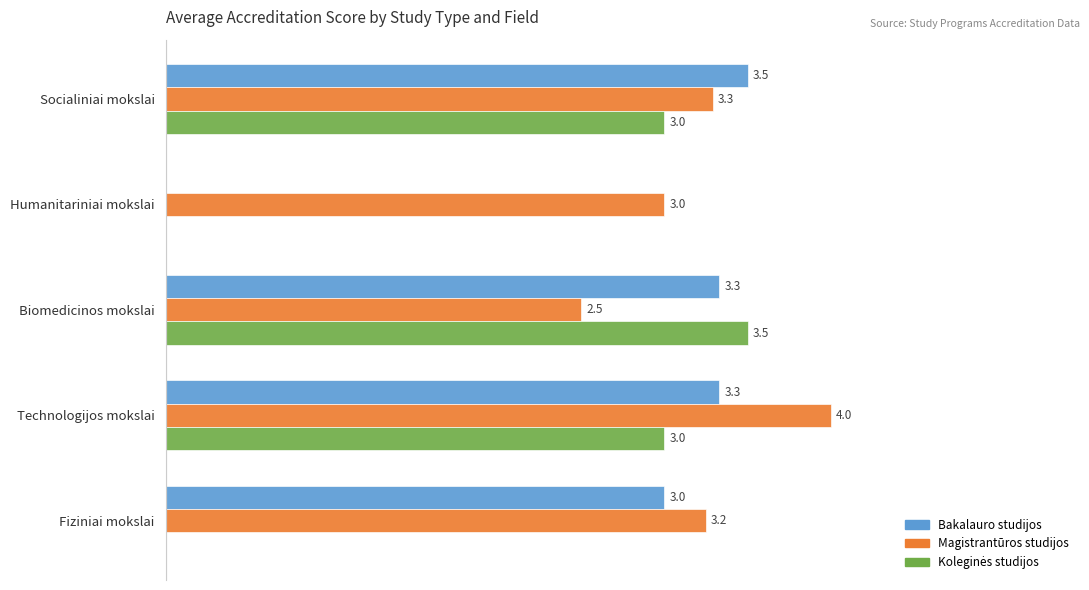

Between Humanitariniai mokslai and Fiziniai mokslai, which series saw the biggest shift?

Bakalauro studijos